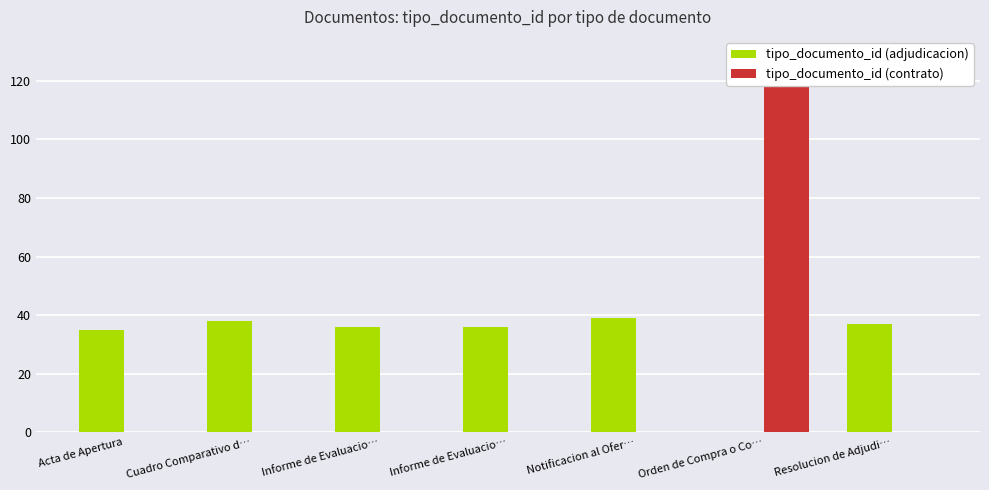

Reading right to left, extract all data points from this chart.

tipo_documento_id (adjudicacion): 37	0	39	36	36	38	35
tipo_documento_id (contrato): 0	123	0	0	0	0	0